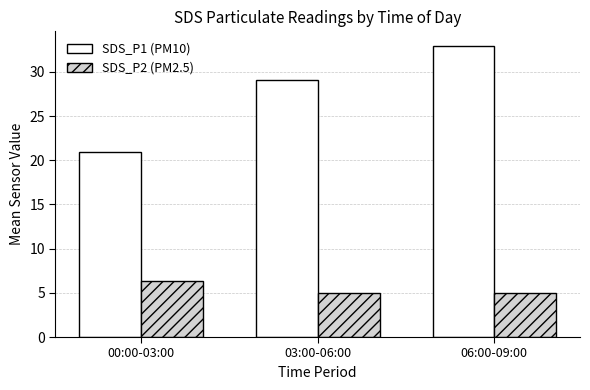

How many data points does each series have?

3